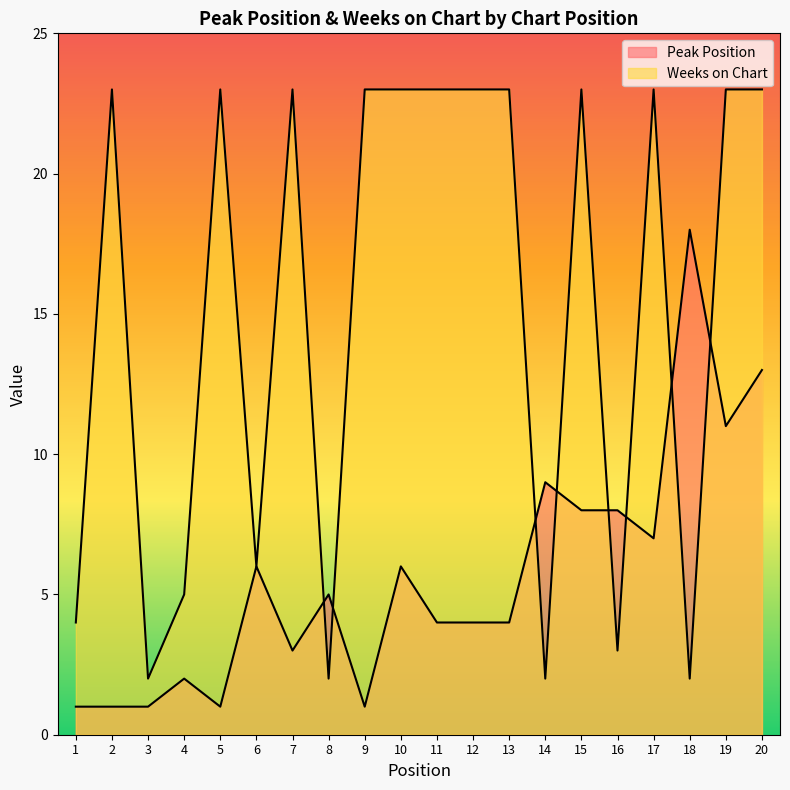

Which series has the largest total across all categories?

Weeks on Chart